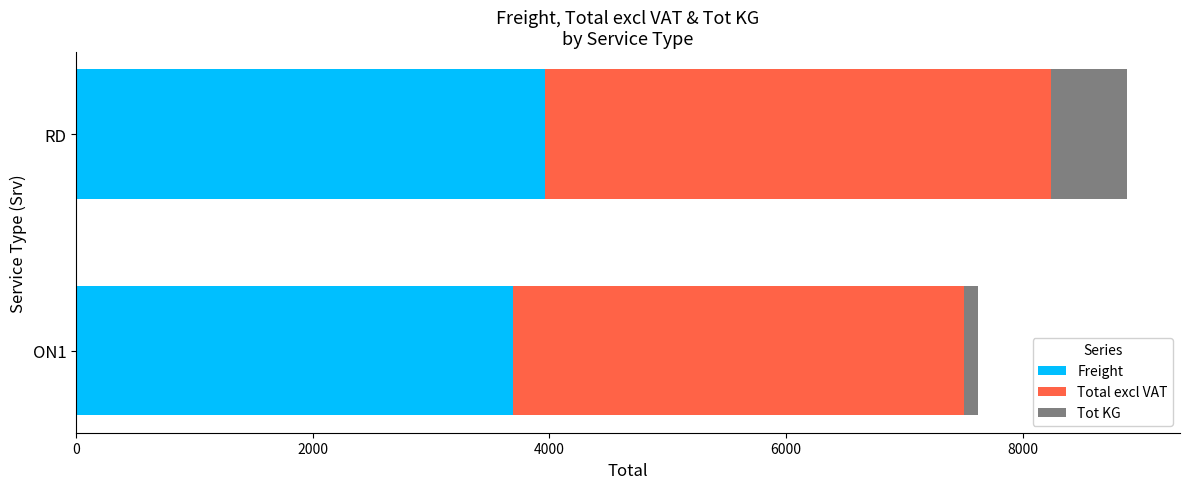

At which category is the sum across all series the highest?

RD